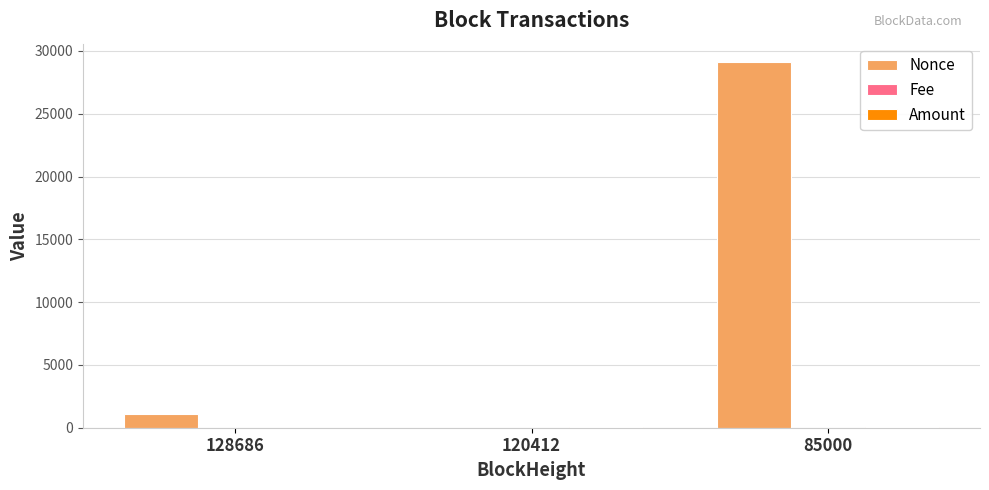

Are the bars grouped side by side (vs. stacked)?

Yes